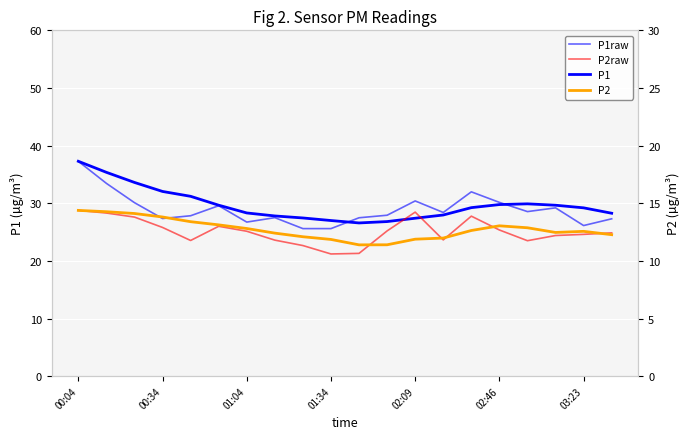

In P1raw, how many points are higher than both neighbors (excluding endpoints)?

5